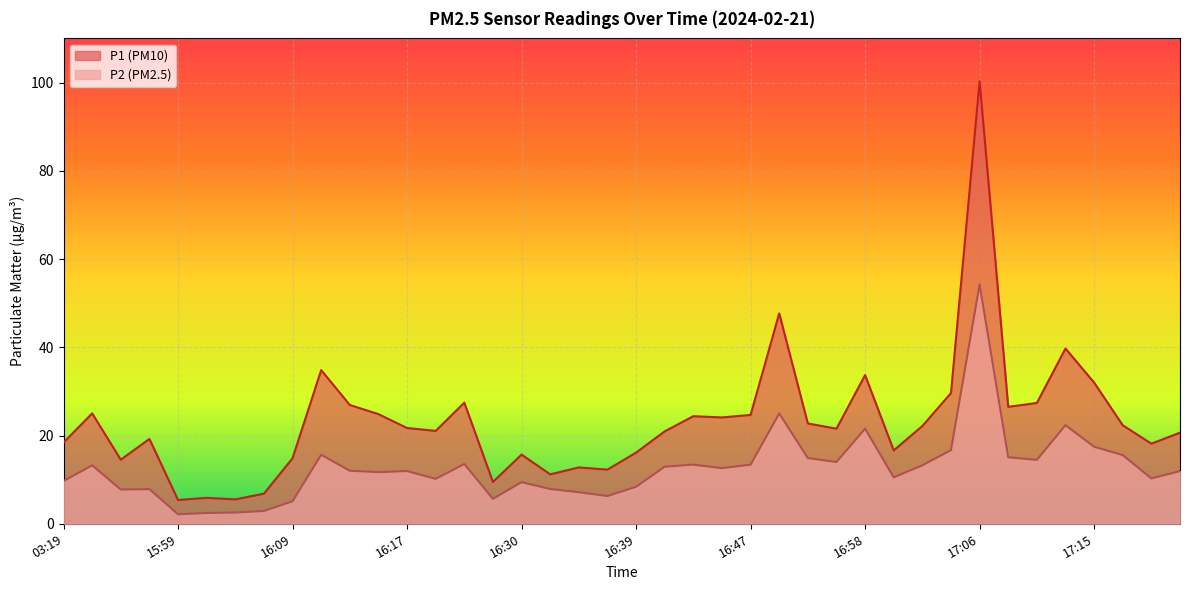

Is it true that P1 equals 11.1 at 17:19?

False